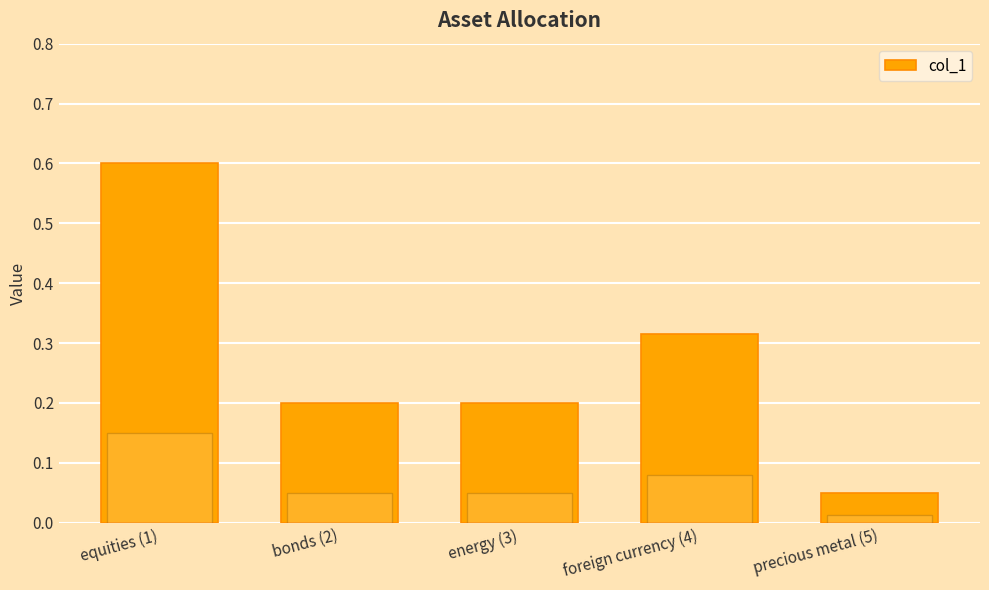

What position from the left is equities (1)?

1